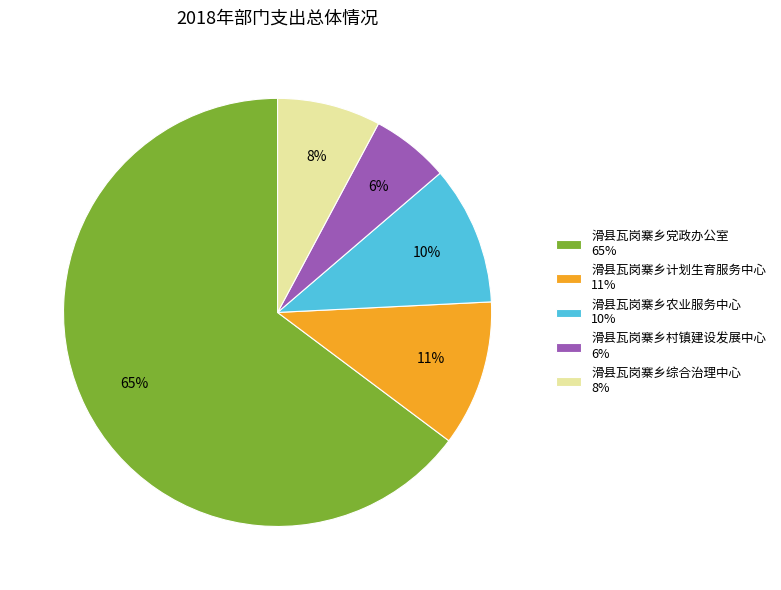

To the nearest percent, what is the combined percentage of 滑县瓦岗寨乡计划生育服务中心 and 滑县瓦岗寨乡党政办公室?

76%